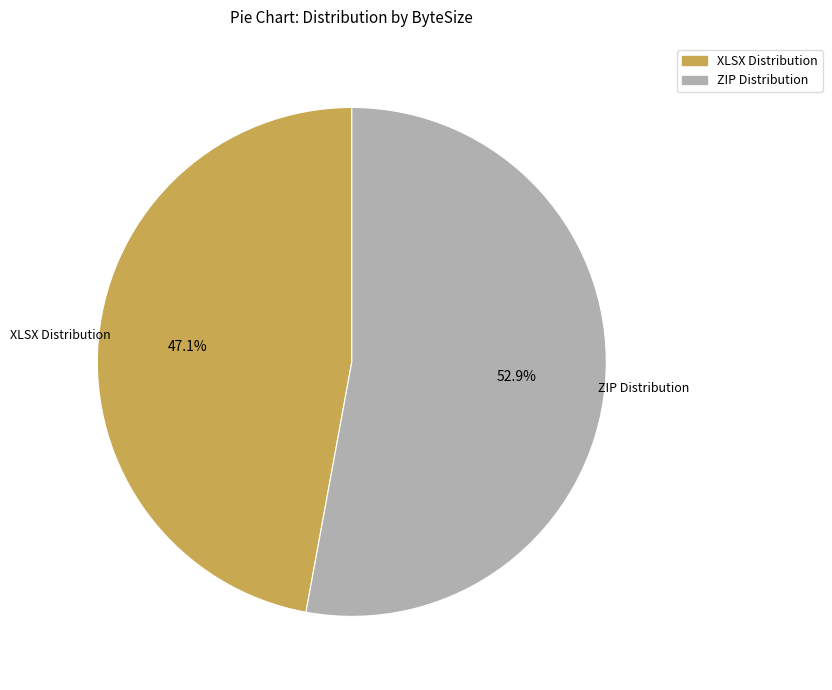

How much of the chart is everything except XLSX Distribution?

52.9%